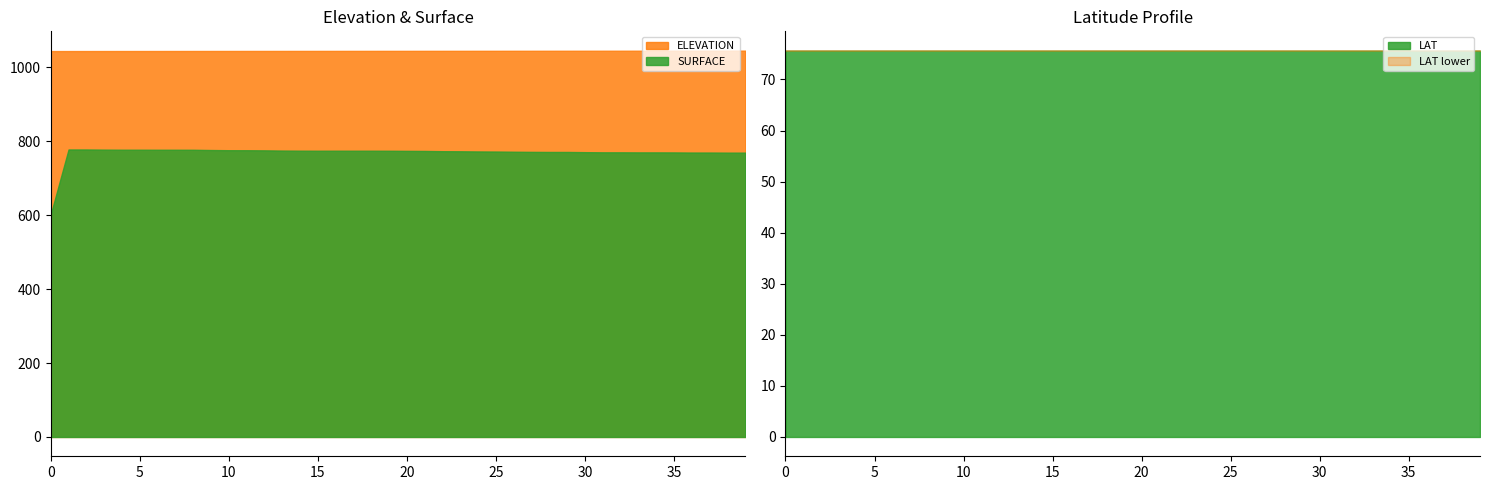

True or false: ELEVATION and LAT cross at least once.

False